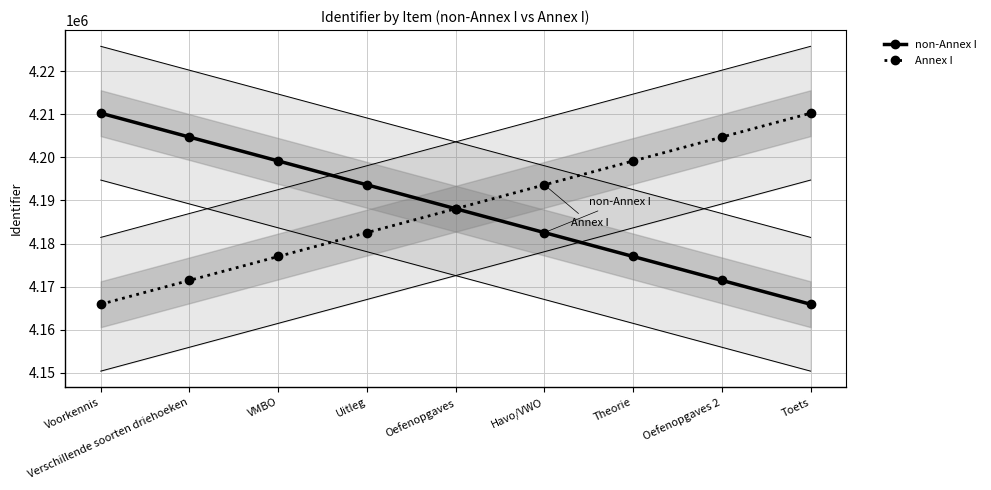

Which label corresponds to the largest value in the chart?

Voorkennis